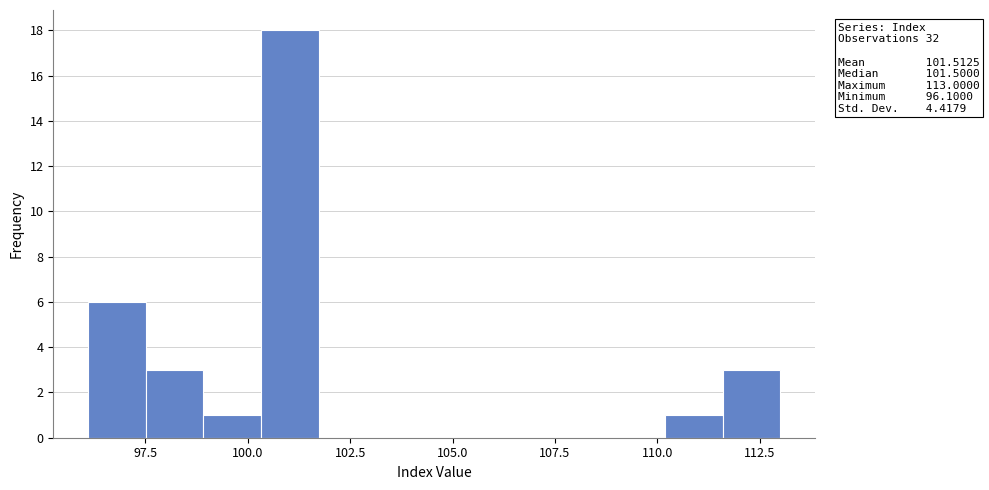

Read against the x-axis, roughly where is the centre of the tallest bar?

101.0